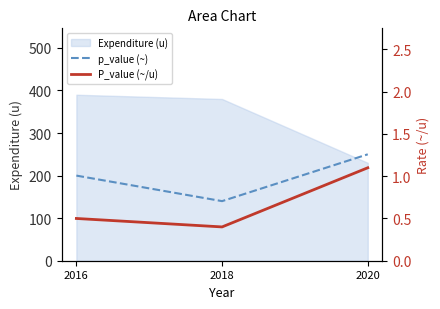

What is the total value across all series at 2016?

200.5